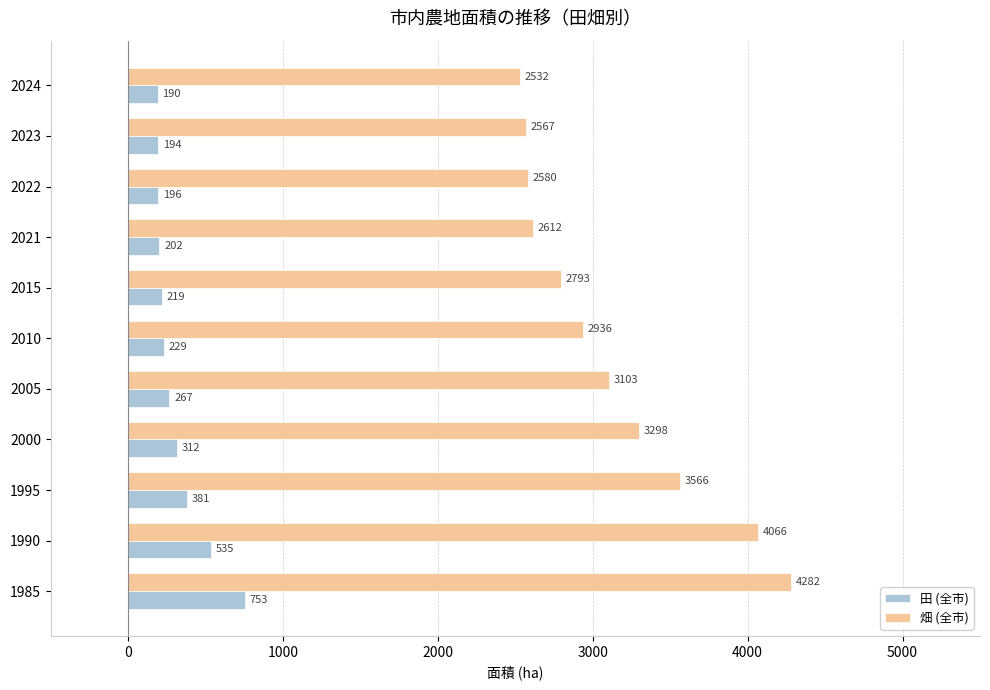

The 畑 (全市) series shows 2580.0 at 2022. True or false?

True